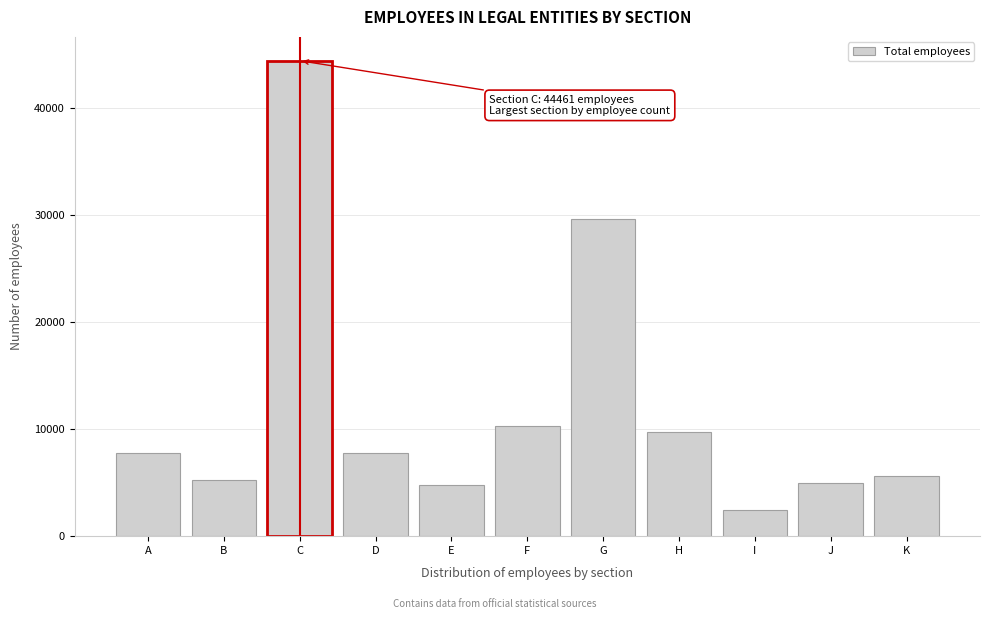

What is the change in value from D to G?

+21833